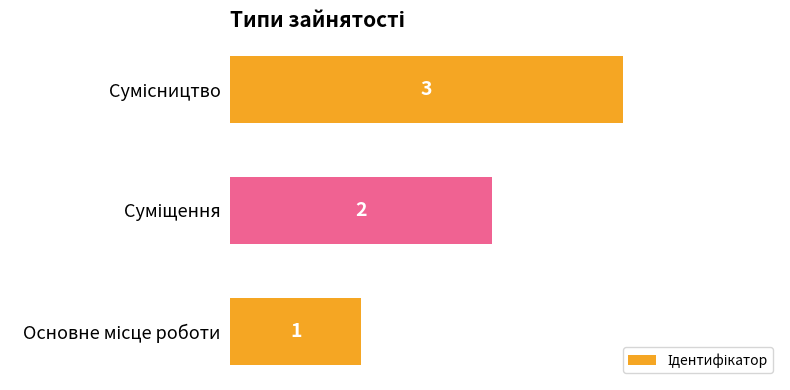

What is the greatest value displayed?

3